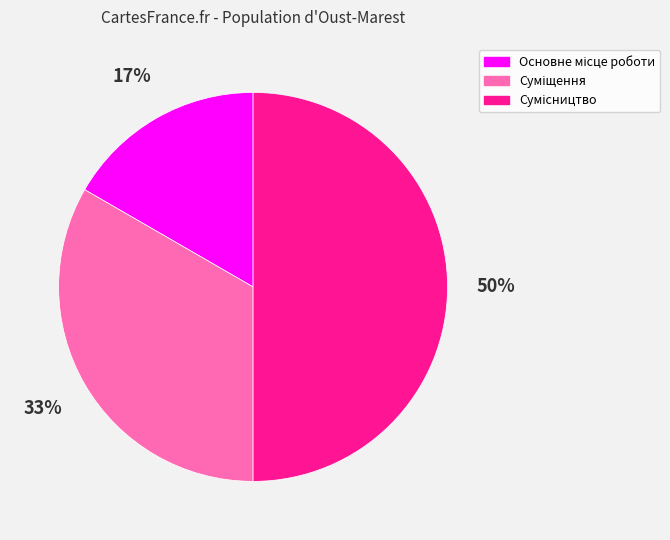

To the nearest percent, what is the difference between the largest and smallest slice percentages?

33%